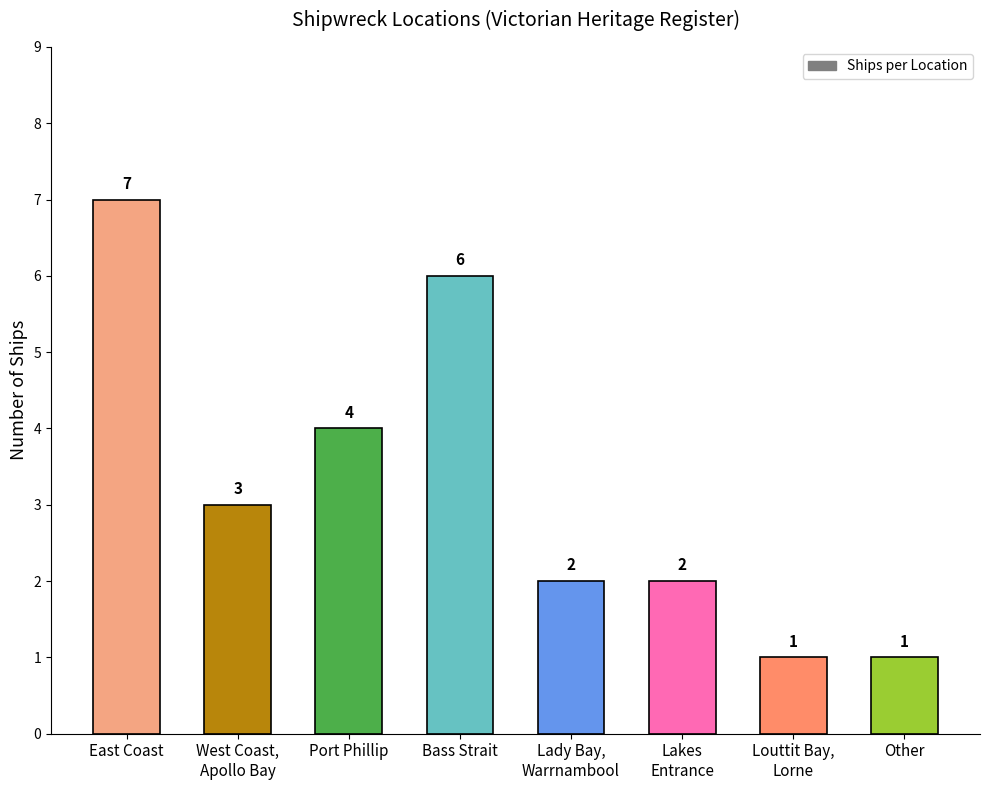

What is the average value?

3